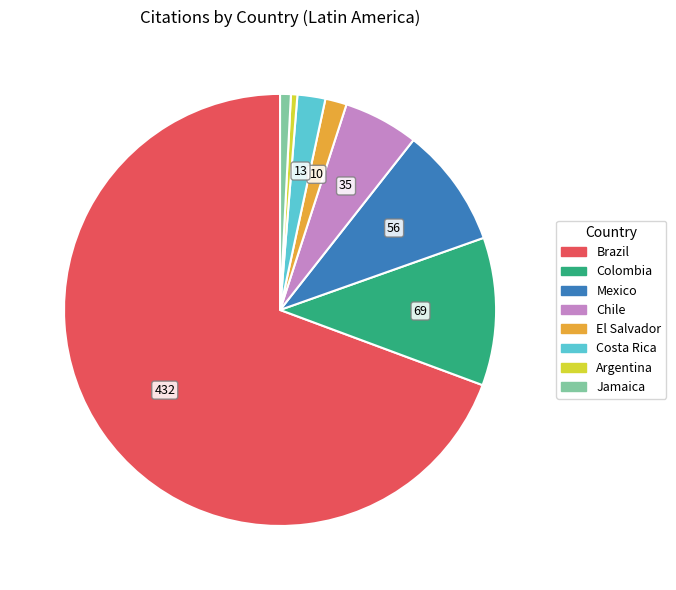

Which slice is the largest?

Brazil